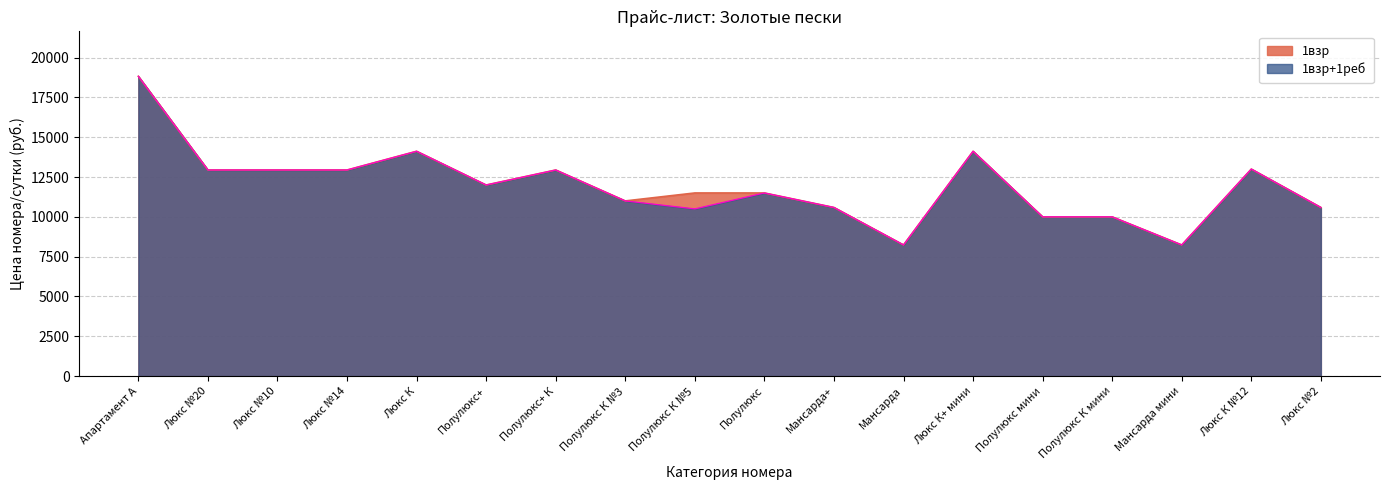

Reading left to right, transcribe all the data shown in this chart.

1взр: Апартамент А=18824	Люкс №20=12942	Люкс №10=12942	Люкс №14=12942	Люкс К=14118	Полулюкс+=12000	Полулюкс+ К=12942	Полулюкс К №3=11000	Полулюкс К №5=11500	Полулюкс=11500	Мансарда+=10589	Мансарда=8236	Люкс К+ мини=14118	Полулюкс мини=10000	Полулюкс К мини=10000	Мансарда мини=8236	Люкс К №12=13000	Люкс №2=10589
1взр+1реб: Апартамент А=18824	Люкс №20=12942	Люкс №10=12942	Люкс №14=12942	Люкс К=14118	Полулюкс+=12000	Полулюкс+ К=12942	Полулюкс К №3=11000	Полулюкс К №5=10500	Полулюкс=11500	Мансарда+=10589	Мансарда=8236	Люкс К+ мини=14118	Полулюкс мини=10000	Полулюкс К мини=10000	Мансарда мини=8236	Люкс К №12=13000	Люкс №2=10589